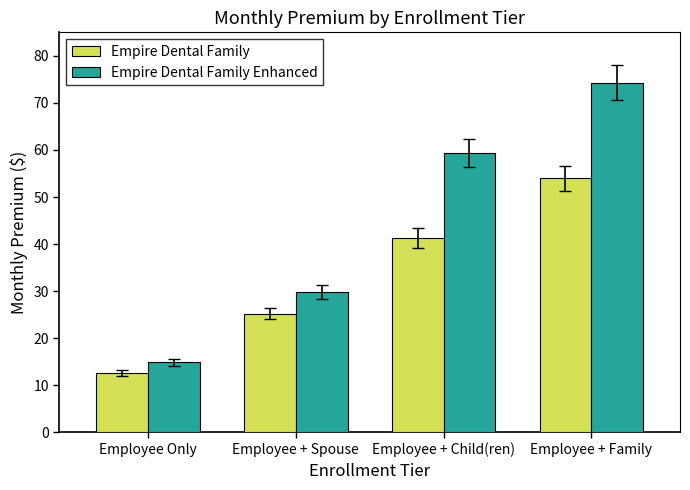

How many data points in Empire Dental Family Enhanced are above 59?

2